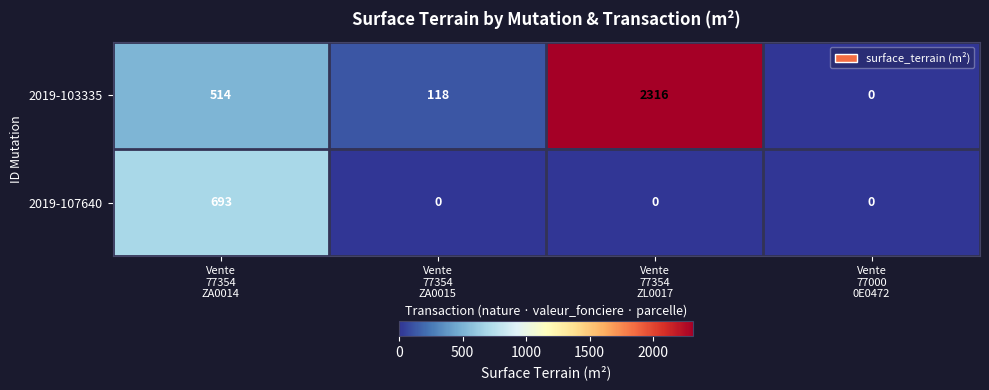

At how many categories does at least one series exceed 905?

1